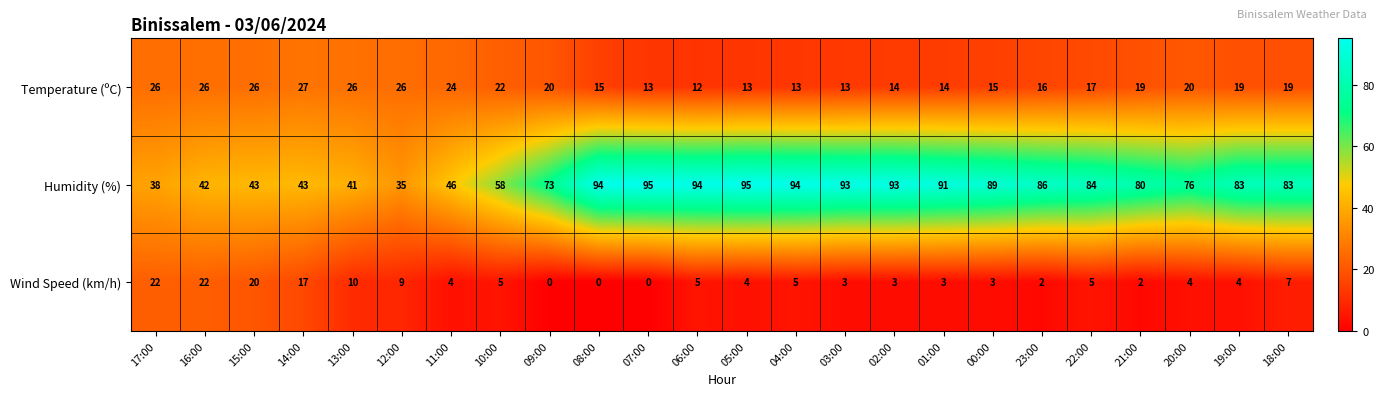

What is the difference between the highest and lowest values at 09:00?

73